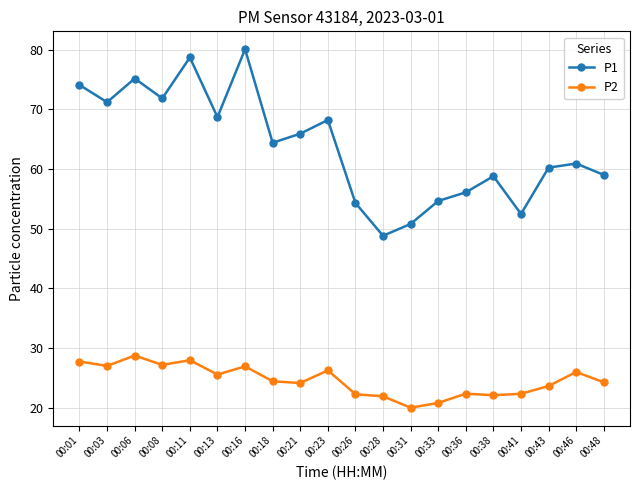

Count the number of data series in this chart.

2